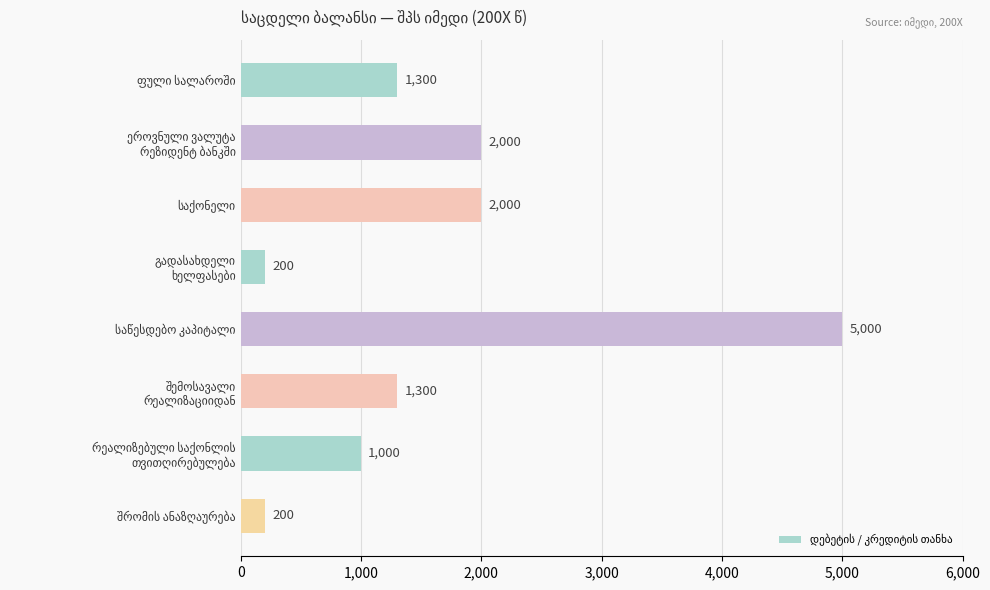

What is the difference between the second highest and minimum values?

1800